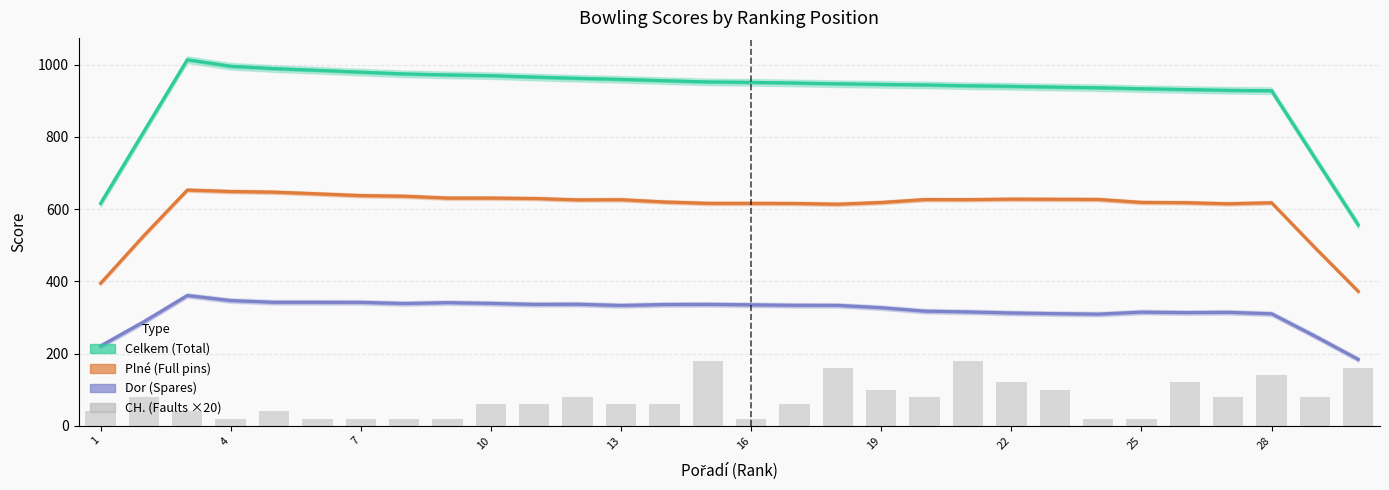

Are the bars grouped side by side (vs. stacked)?

Yes